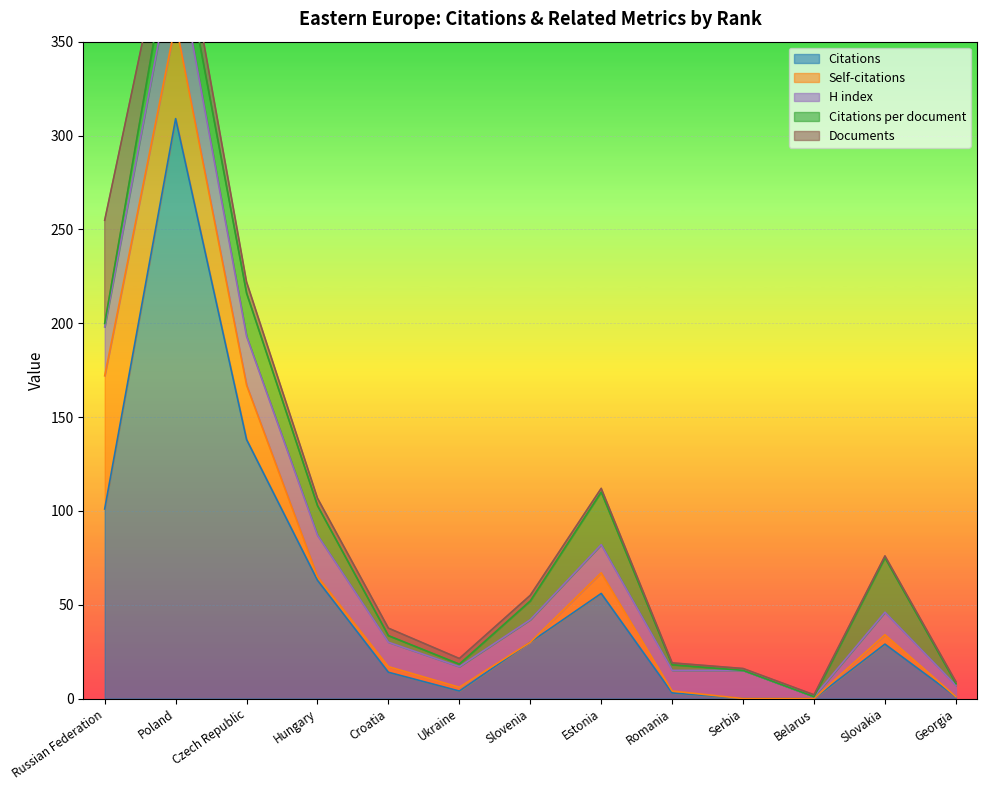

The Citations series shows 4.0 at 6. True or false?

True